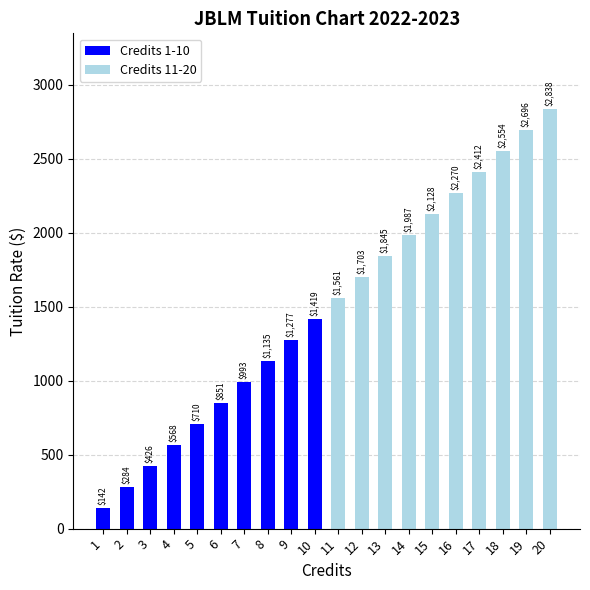

How many bars are there in total?

20